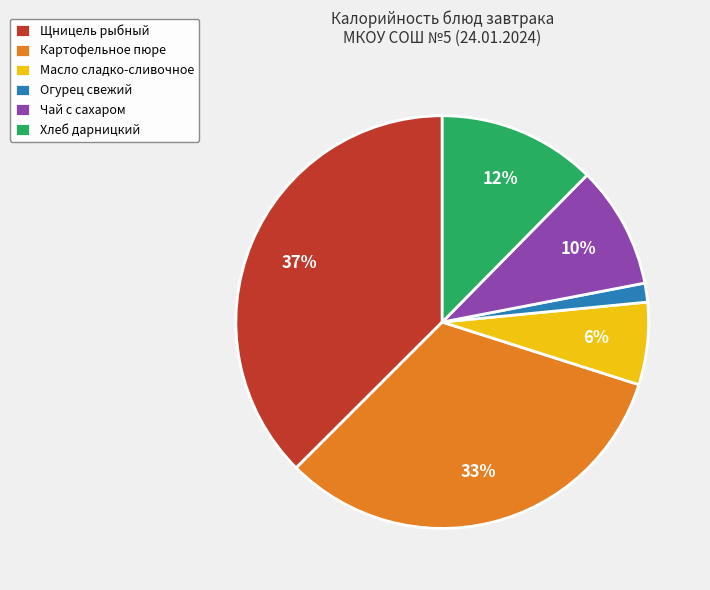

What is the largest slice in the pie chart?

Щницель рыбный